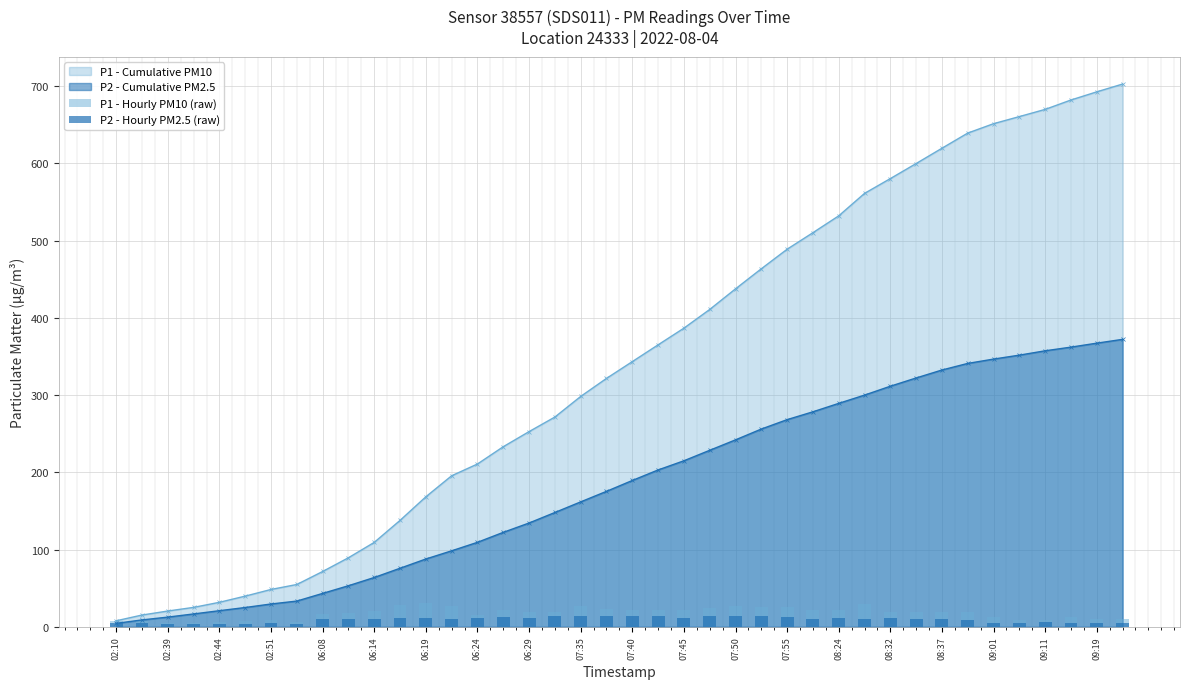

True or false: P2 - Cumulative PM2.5 has a value of 159.1 at 08:37.

False